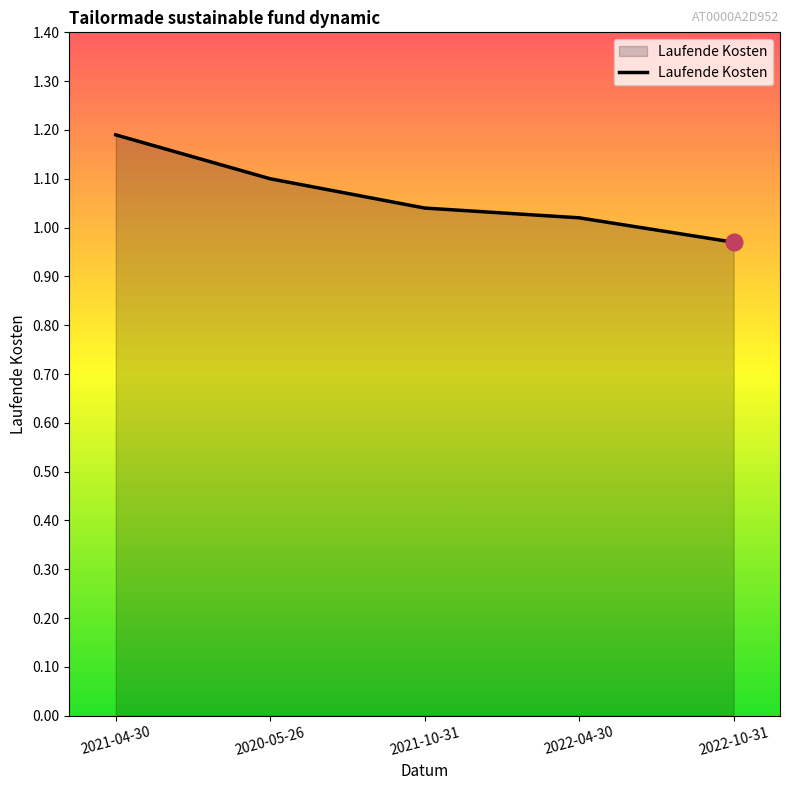

What position from the left is 2022-10-31?

5